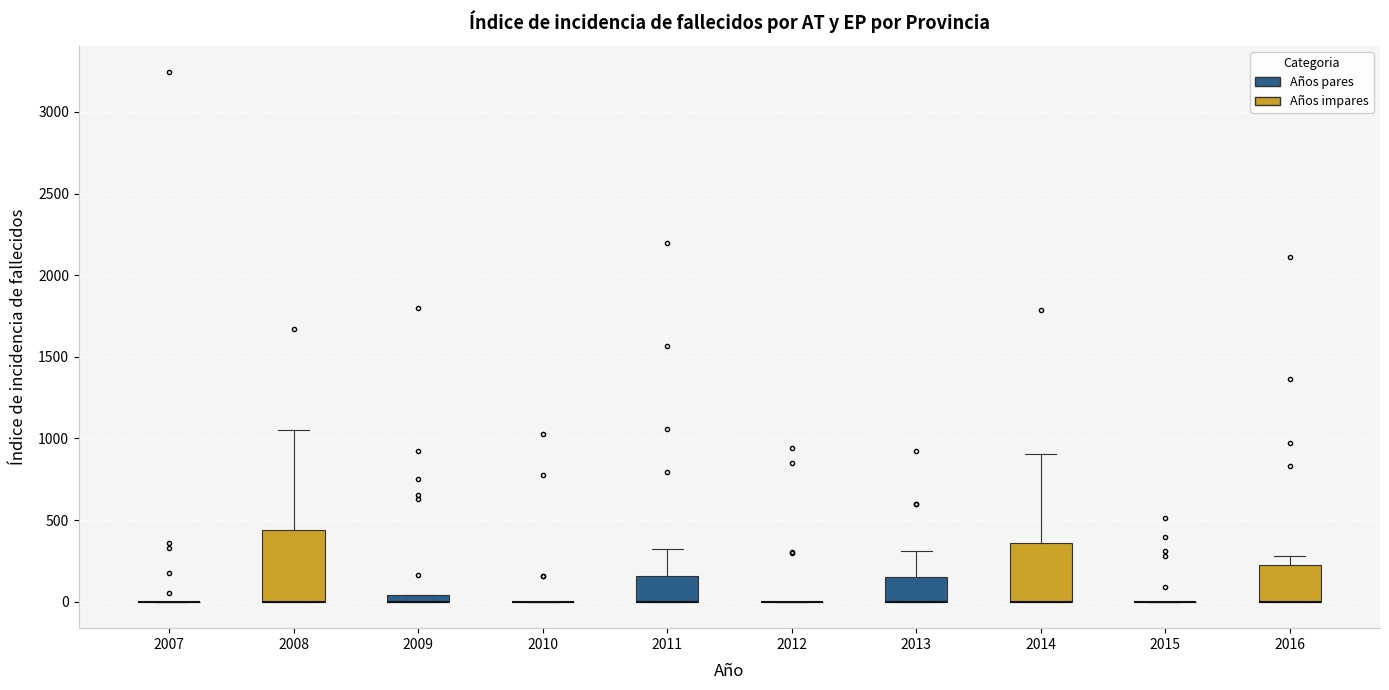

Comparing the boxes themselves (not the whiskers), which one is the tallest?

2008